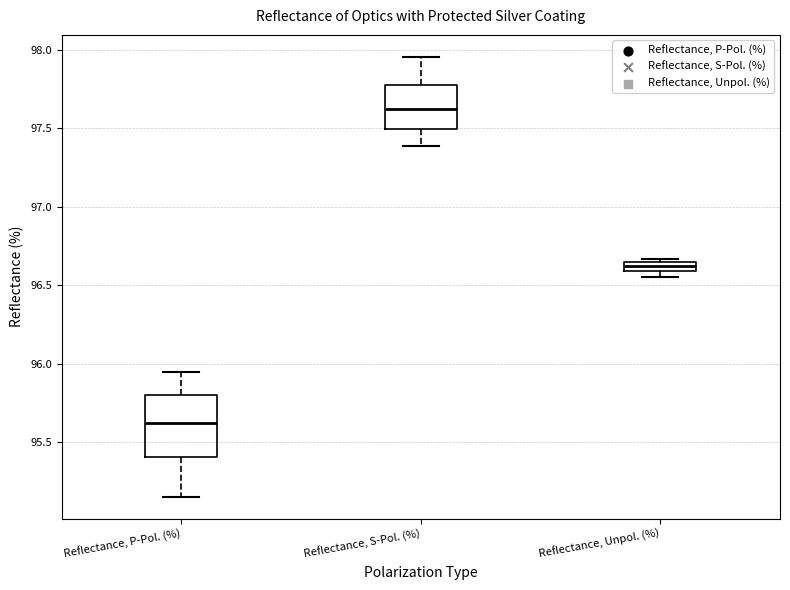

Comparing the boxes themselves (not the whiskers), which one is the tallest?

Reflectance, P-Pol. (%)